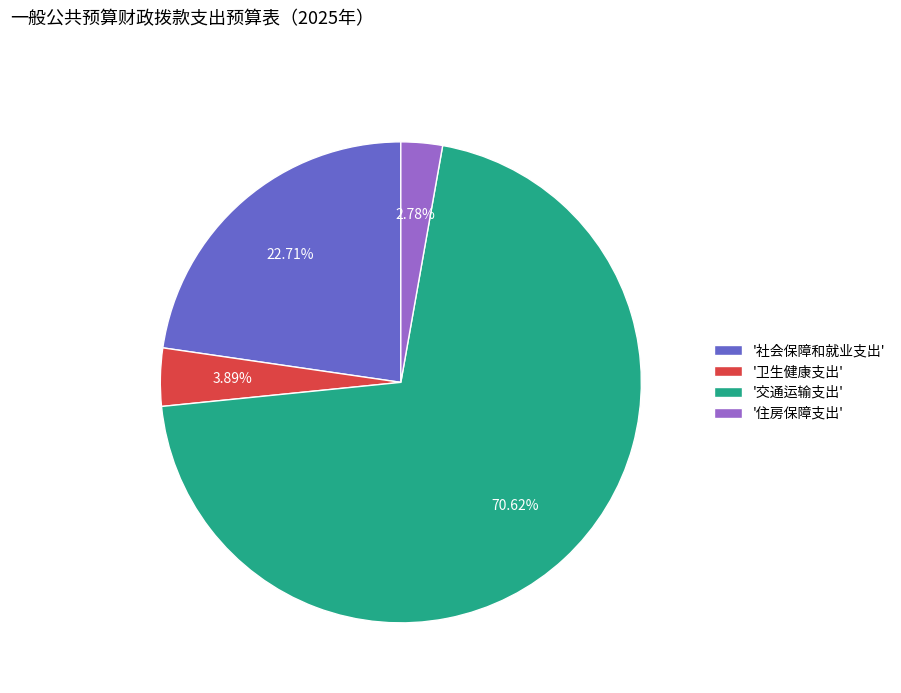

Between '住房保障支出' and '卫生健康支出', which is larger?

'卫生健康支出'